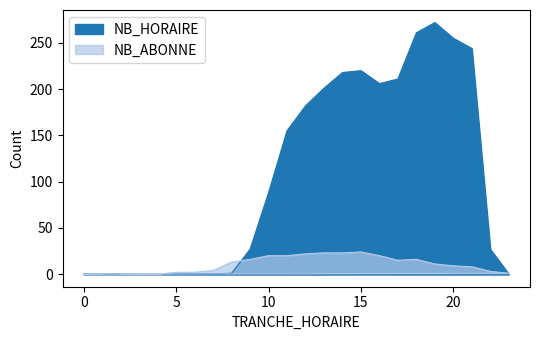

The NB_HORAIRE series shows 453 at 19. True or false?

False